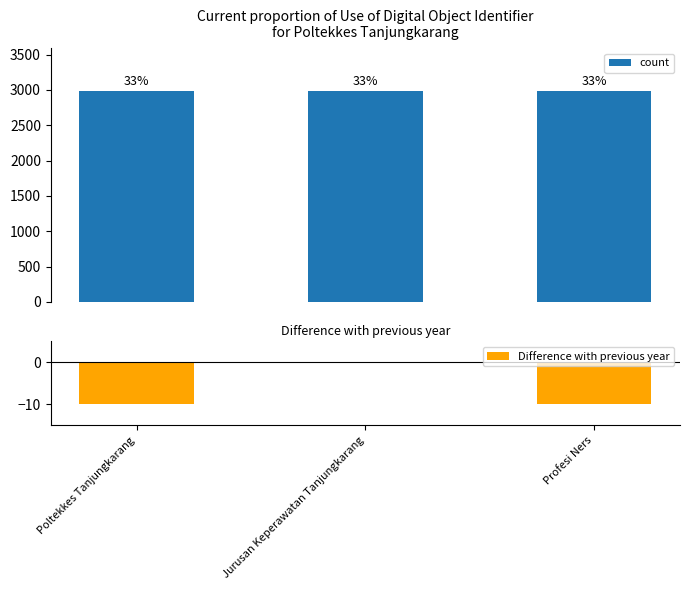

What is the minimum value shown in the chart?

-10